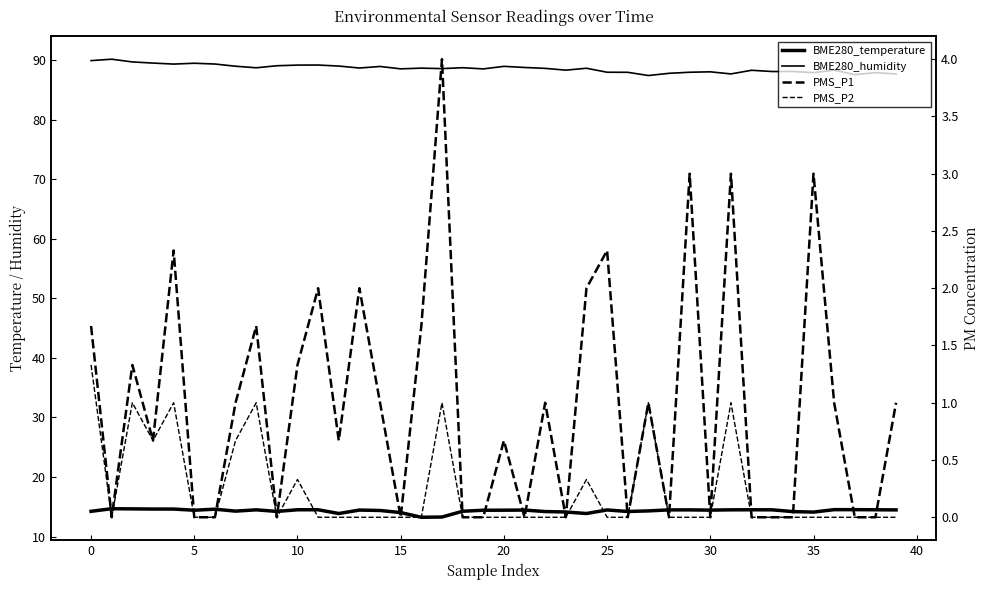

True or false: BME280_temperature and BME280_humidity intersect in this chart.

False